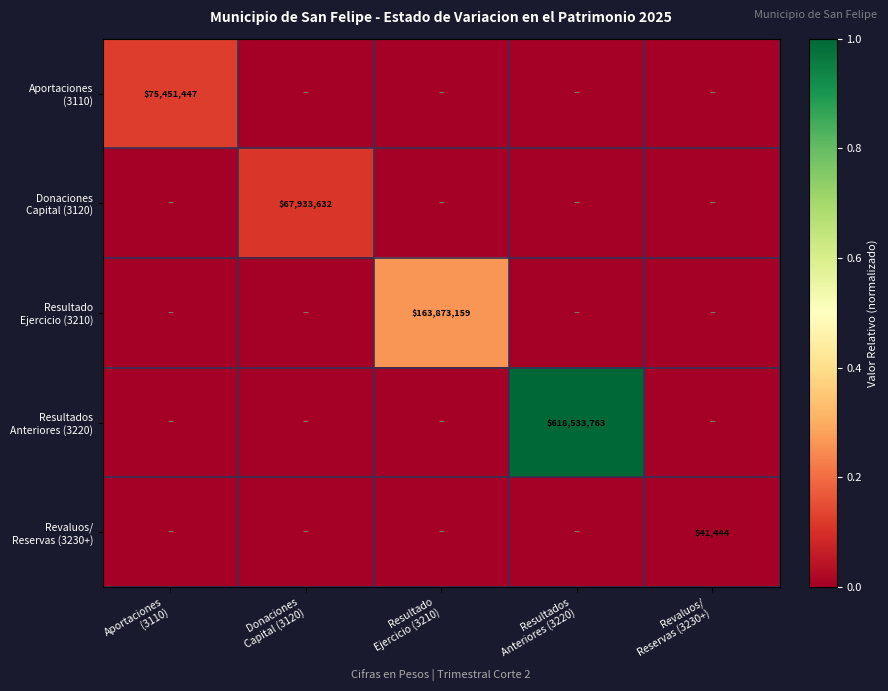

What is the difference between the highest and lowest values at Aportaciones
(3110)?

0.1